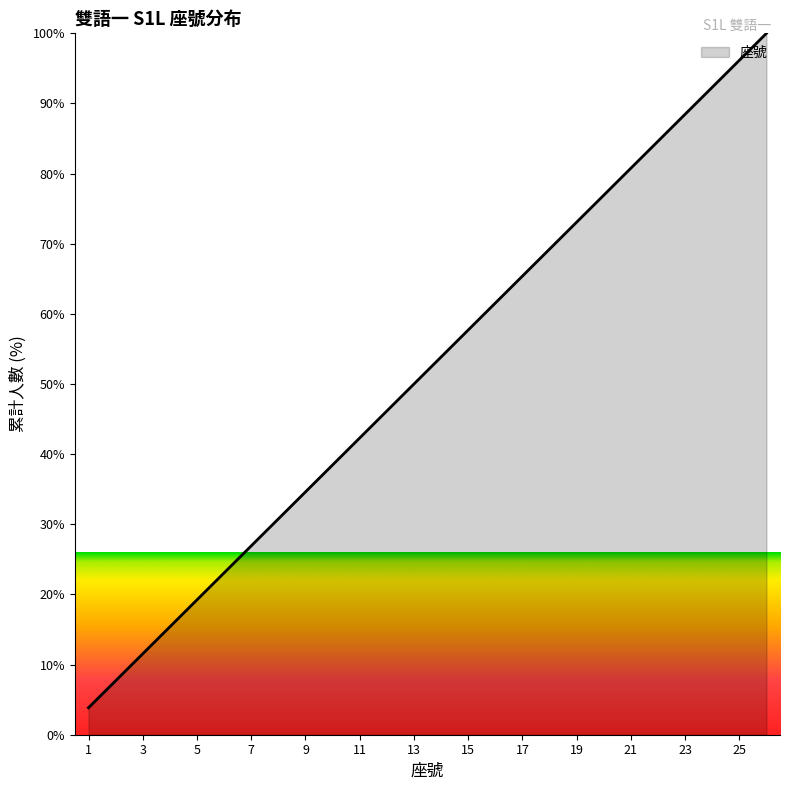

What is the minimum value shown in the chart?

3.8